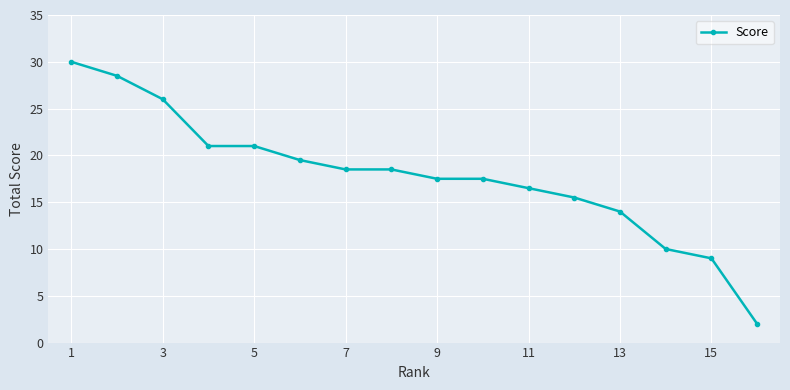

Reading left to right, what are all the values shown in this chart?

30.0	28.5	26.0	21.0	21.0	19.5	18.5	18.5	17.5	17.5	16.5	15.5	14.0	10.0	9.0	2.0